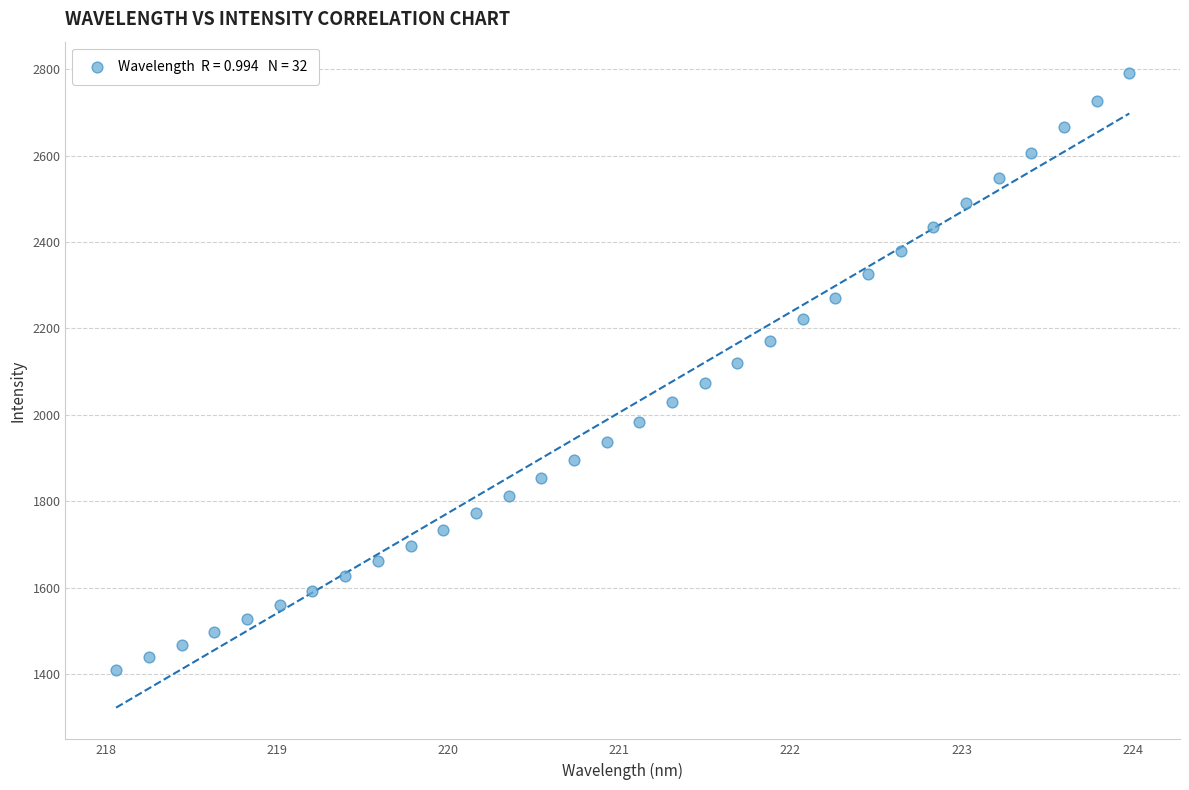

What is the range of X values (max minus min)?

5.9